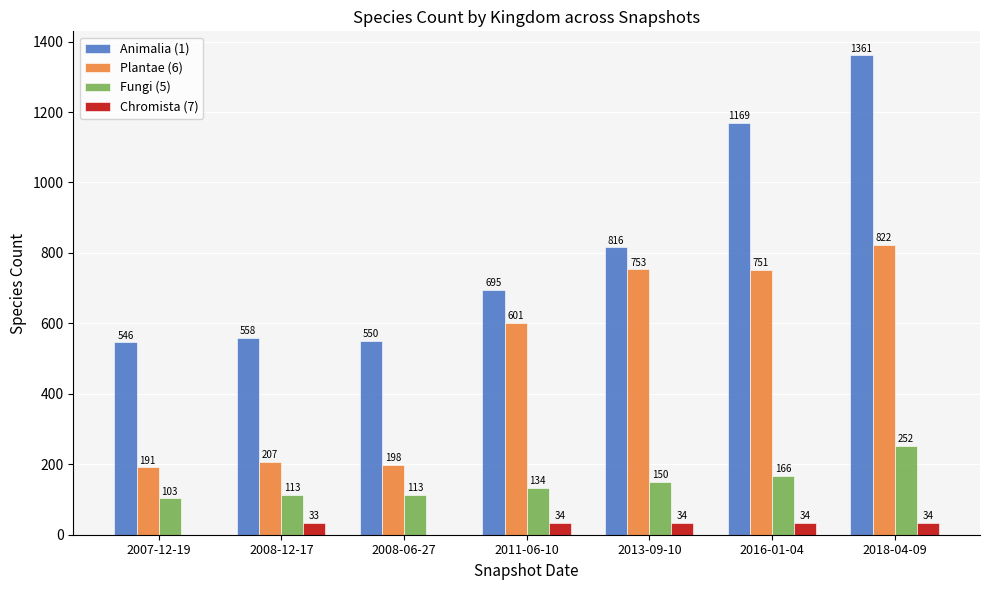

What is the maximum value shown in the chart?

1361